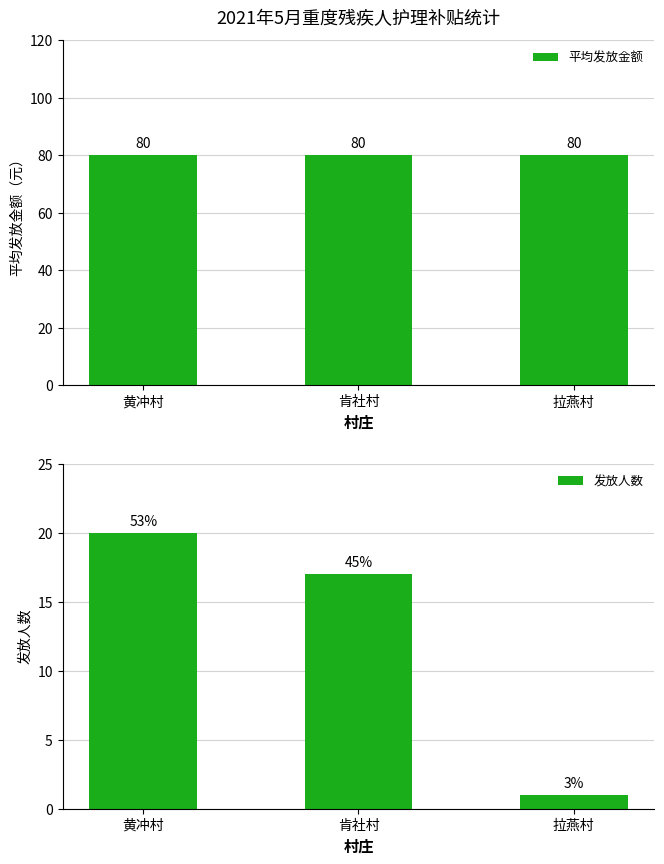

The value of 发放人数 at 拉燕村 is 0. True or false?

False